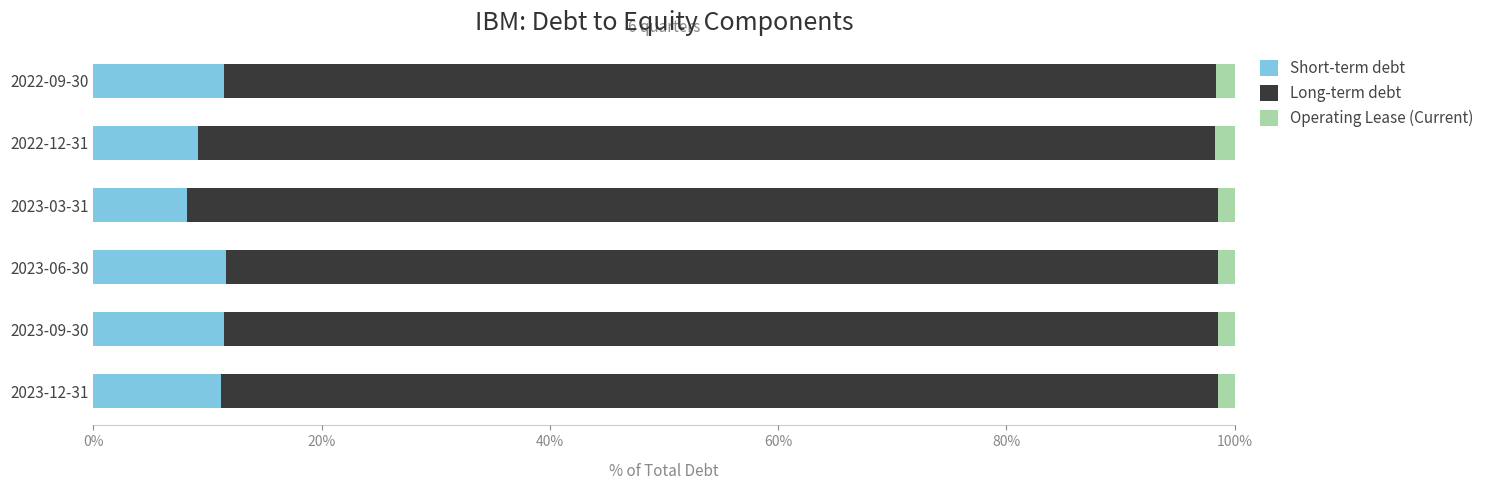

What is the difference between the maximum and minimum values in the Short-term debt series?

3.4